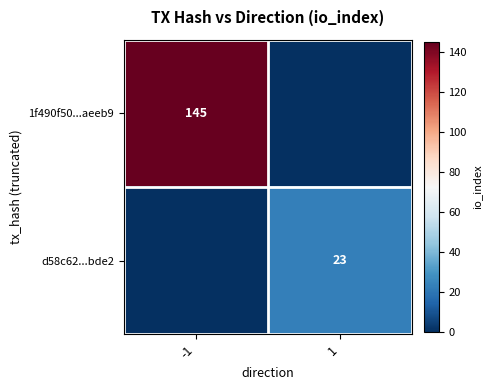

The d58c62...bde2 series shows 23 at 1. True or false?

True